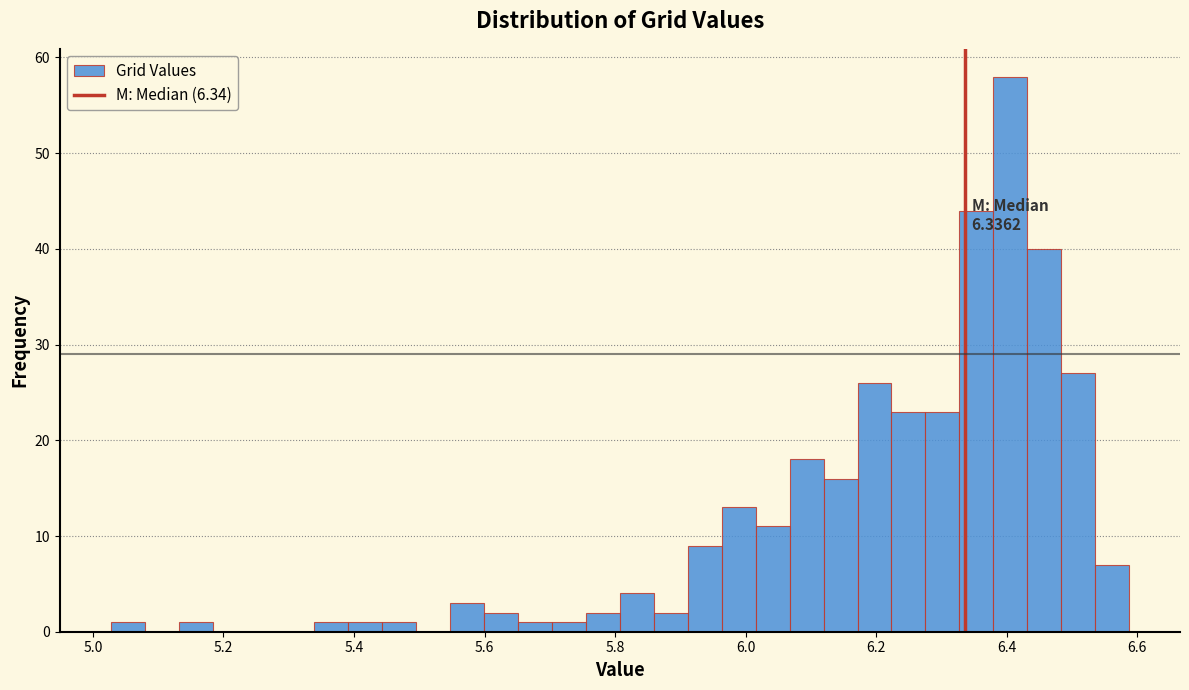

Around what value on the x-axis is the tallest bar? Give the approximate position of its centre, as read against the axis.

6.40